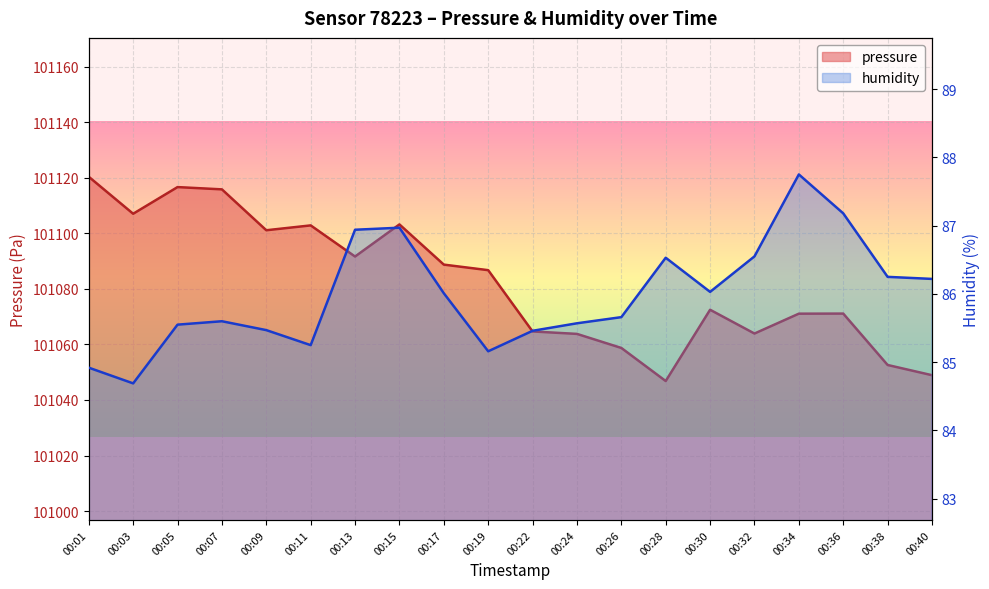

Which series has the largest range (max minus min)?

pressure